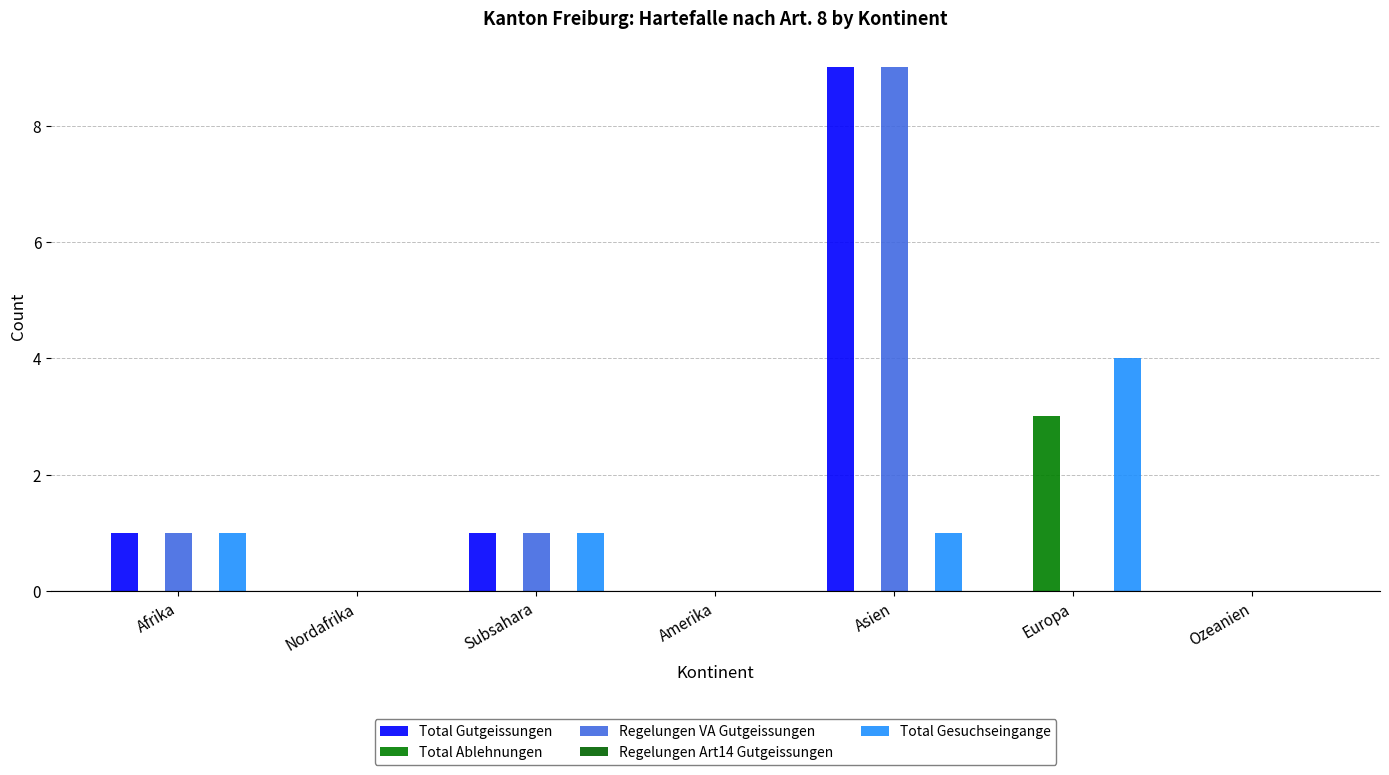

How many distinct data groups are displayed?

4